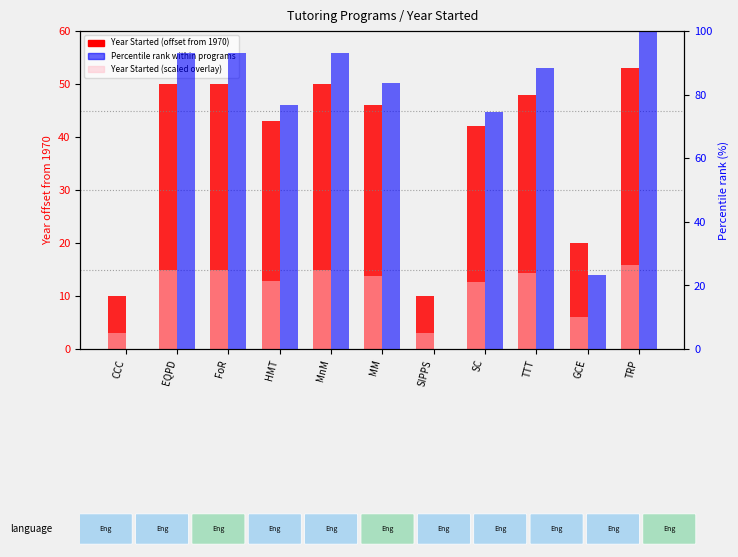

At which label does Year Started (offset from 1970) reach its peak?

TRP